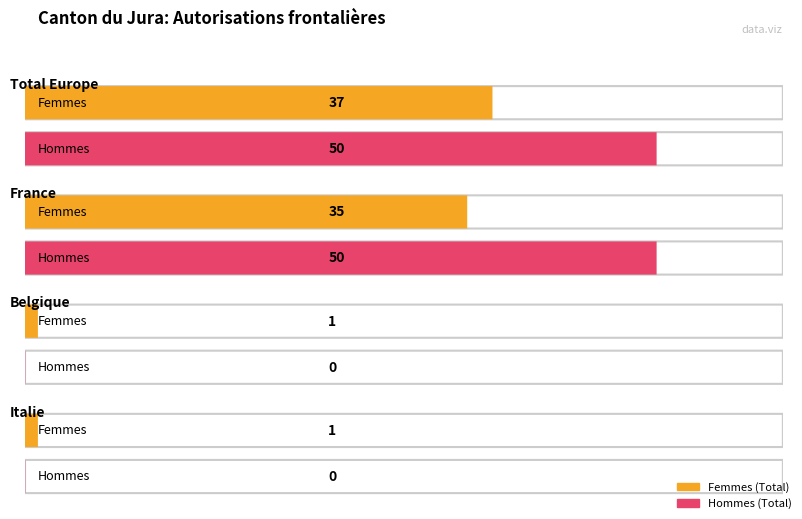

How many values in Hommes are above zero?

2